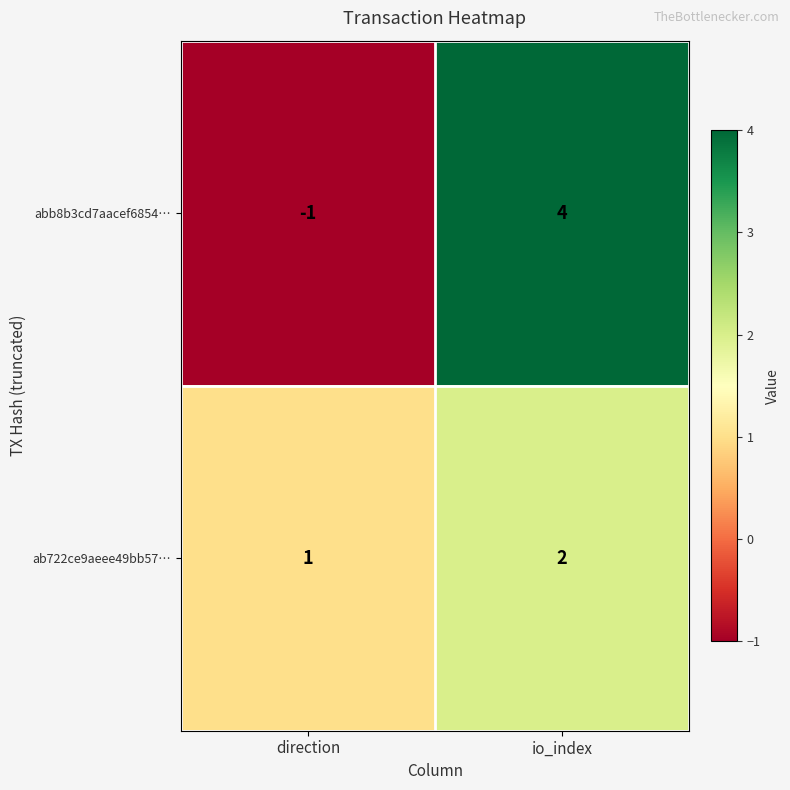

The value of abb8b3cd7aacef6854… at io_index is 6. True or false?

False